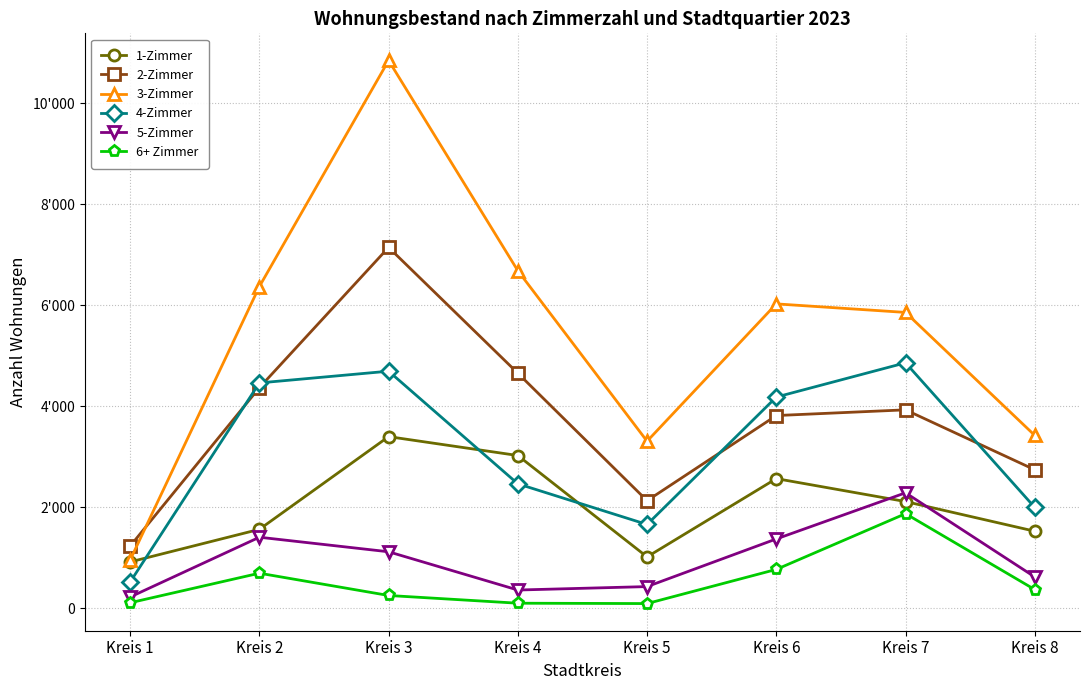

At which category does 5-Zimmer reach its first local valley?

Kreis 4